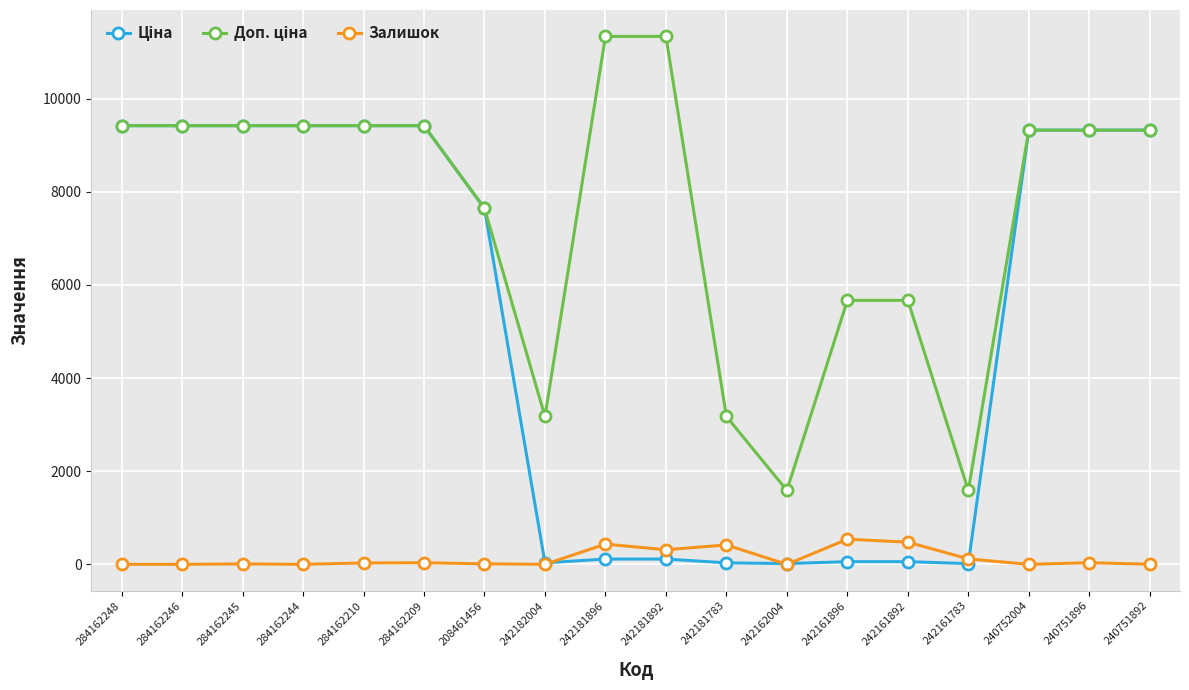

What is the label of the 14th point from the right?

284162210